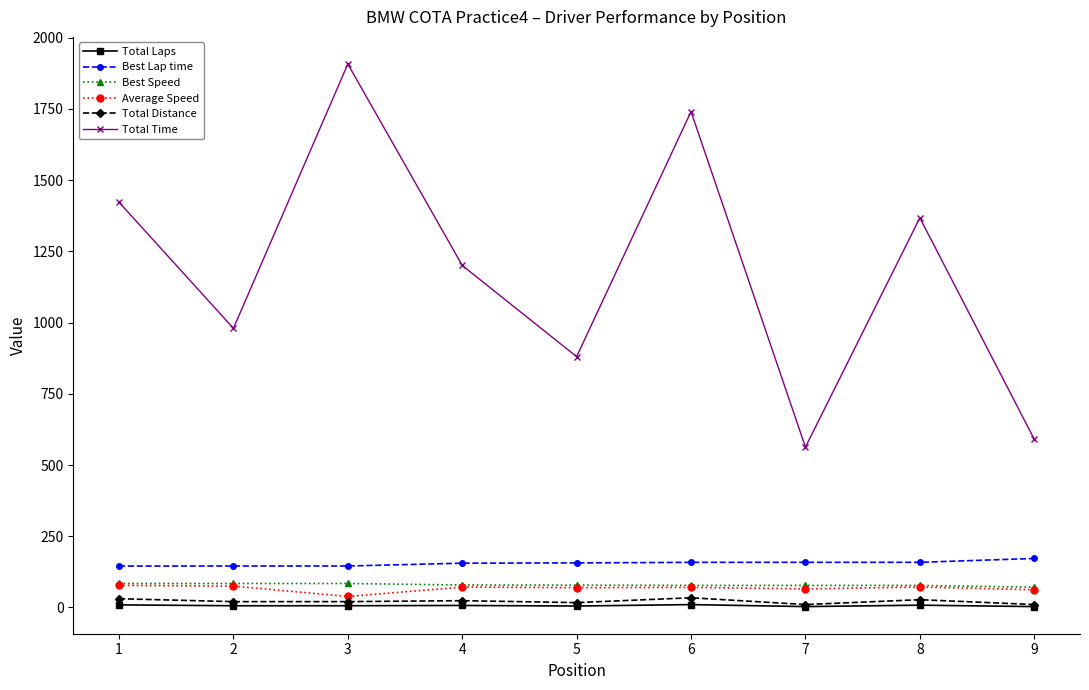

In Total Time, how many points are higher than both neighbors (excluding endpoints)?

3